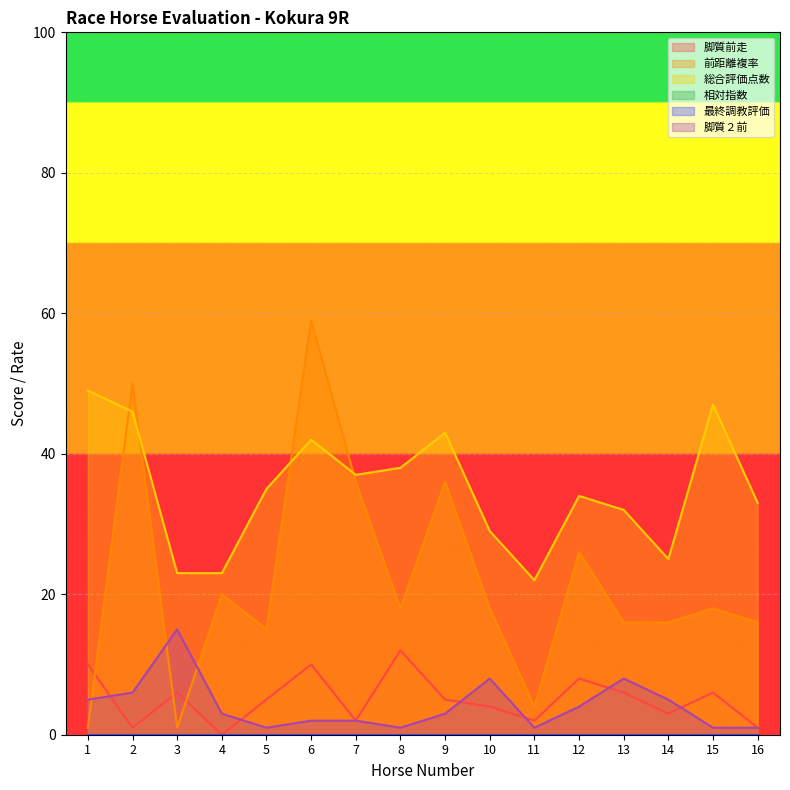

What is the sum of all 総合評価点数 values?

558